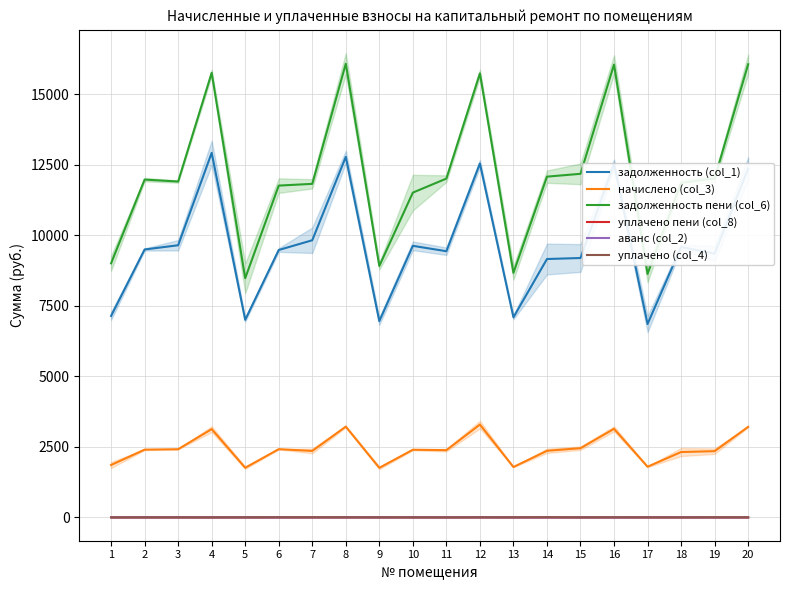

Where is задолженность пени (col_6) nearest to the value 12280?

15